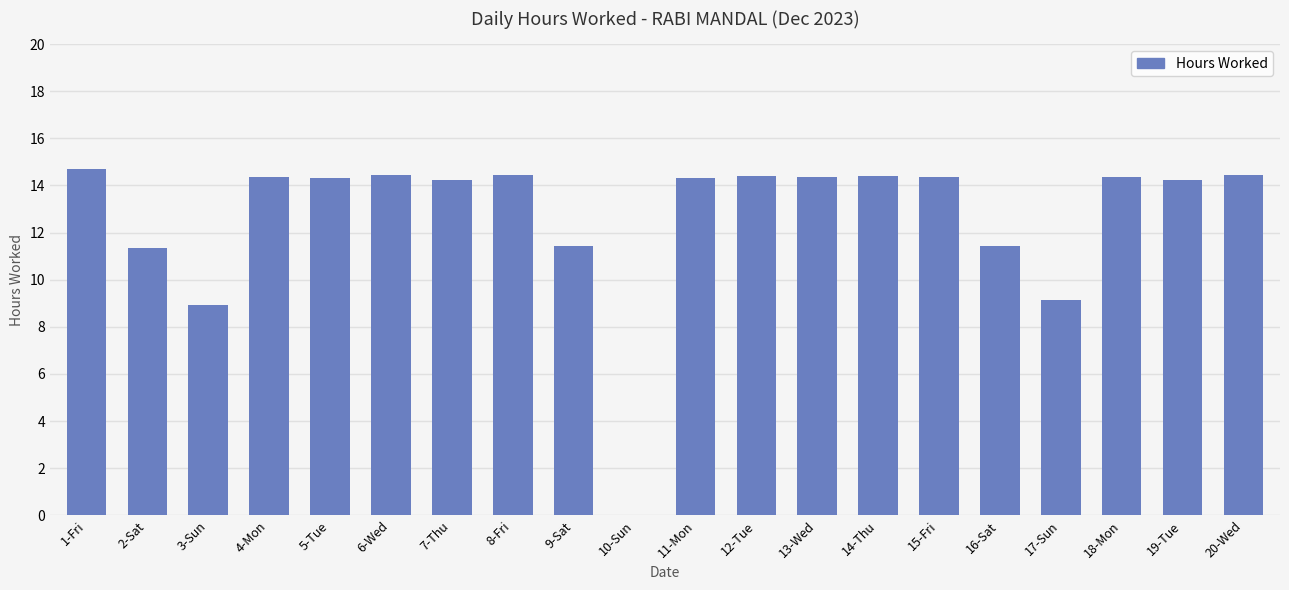

What is the maximum value shown in the chart?

14.7